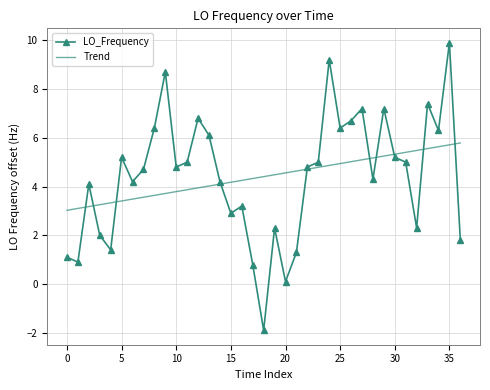

What is the lowest value of the Trend series?

3.0